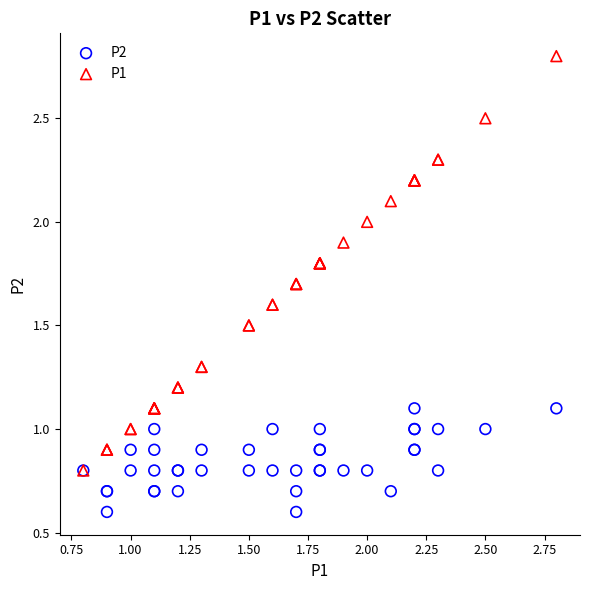

Which series has the largest Y range (max minus min)?

P1